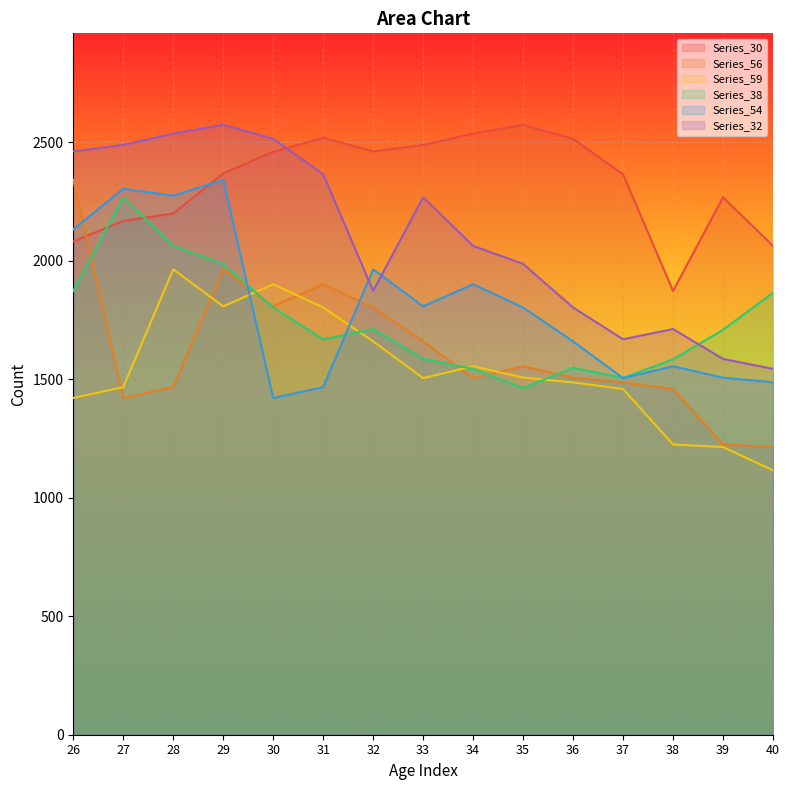

Which series has the widest spread of values?

Series_56